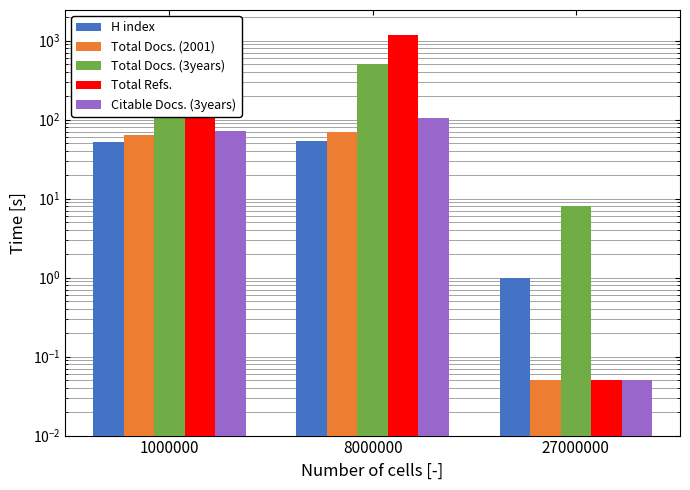

What is the difference between the maximum and minimum values in the Total Docs. (2001) series?

70.0